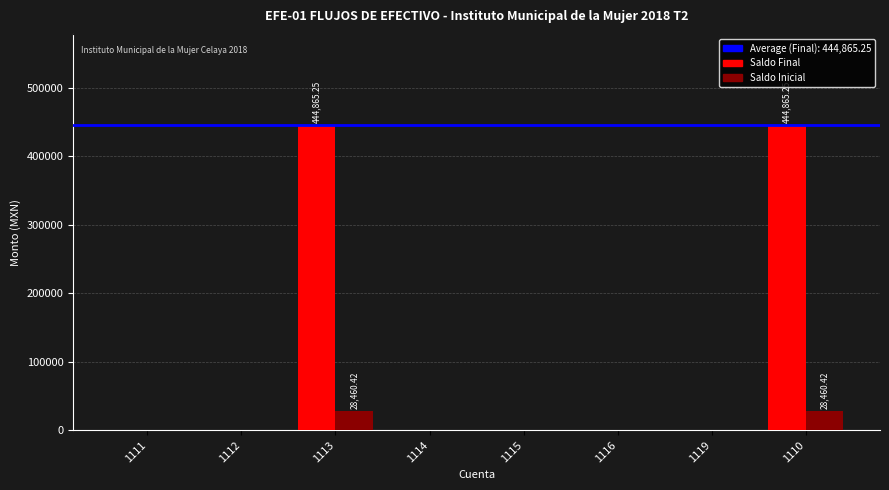

The value of Saldo Final at 1110 is 231855.8. True or false?

False